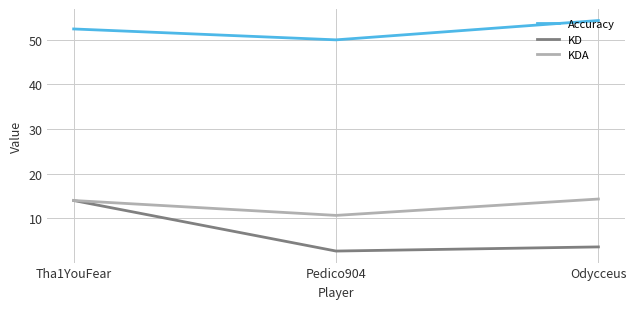

At which label does Accuracy reach its peak?

Odycceus